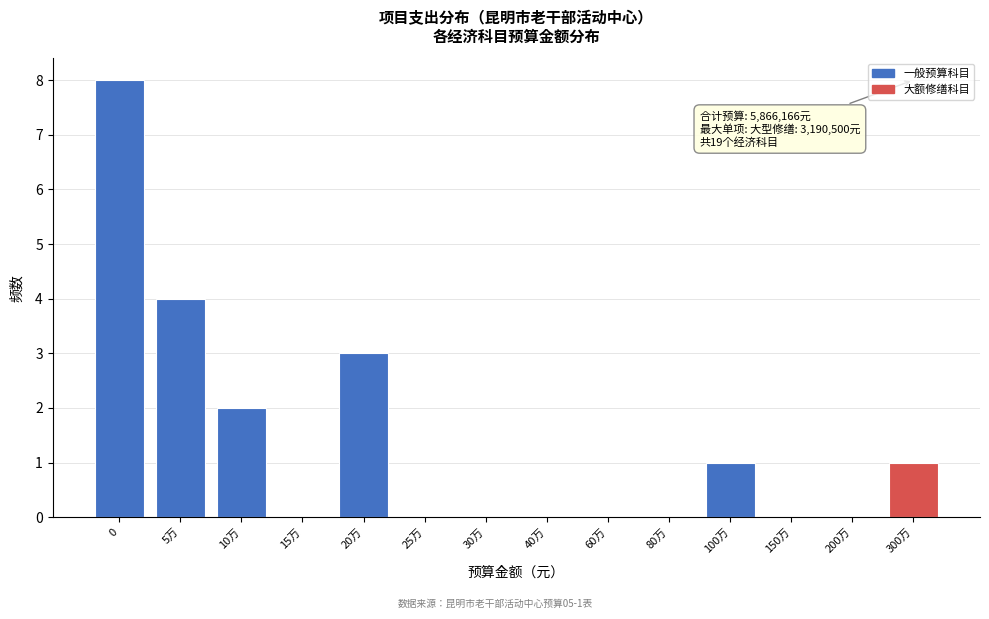

Reading left to right, extract all data points from this chart.

0=8	5万=4	10万=2	15万=0	20万=3	25万=0	30万=0	40万=0	60万=0	80万=0	100万=1	150万=0	200万=0	300万=1